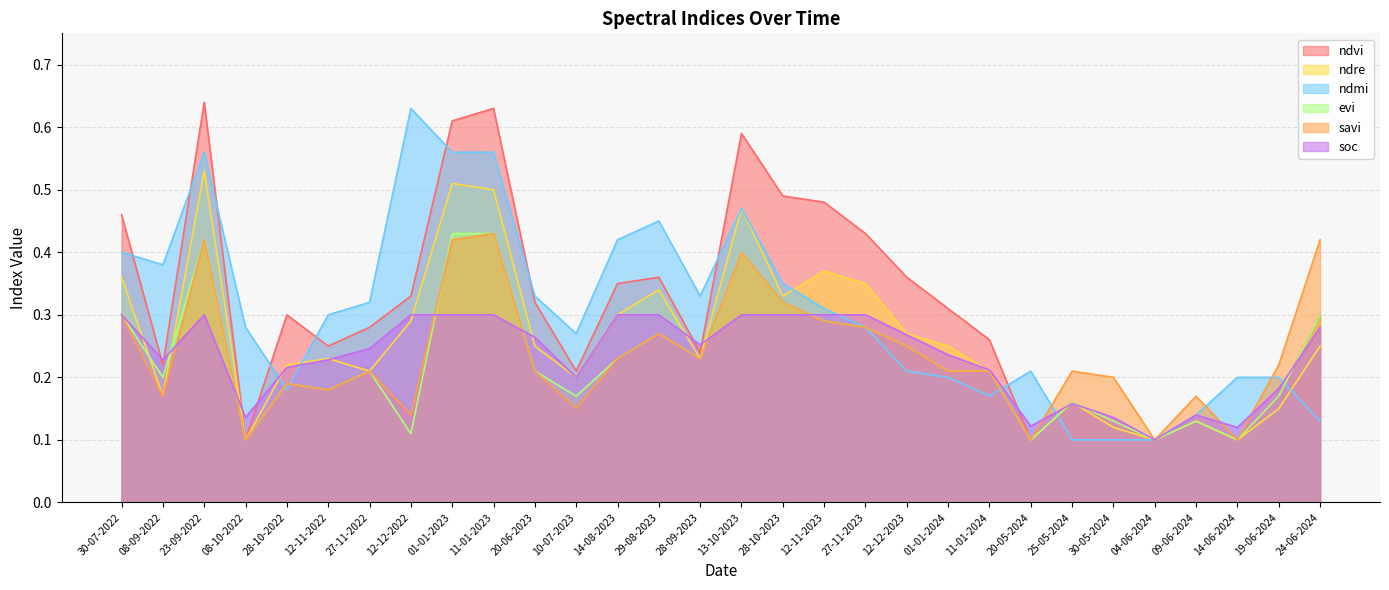

Does the chart display data point markers on the line(s)?

No